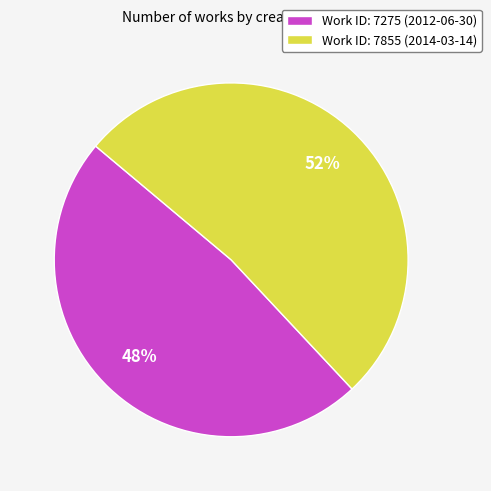

To the nearest percent, what is the difference between the largest and smallest slice percentages?

4%